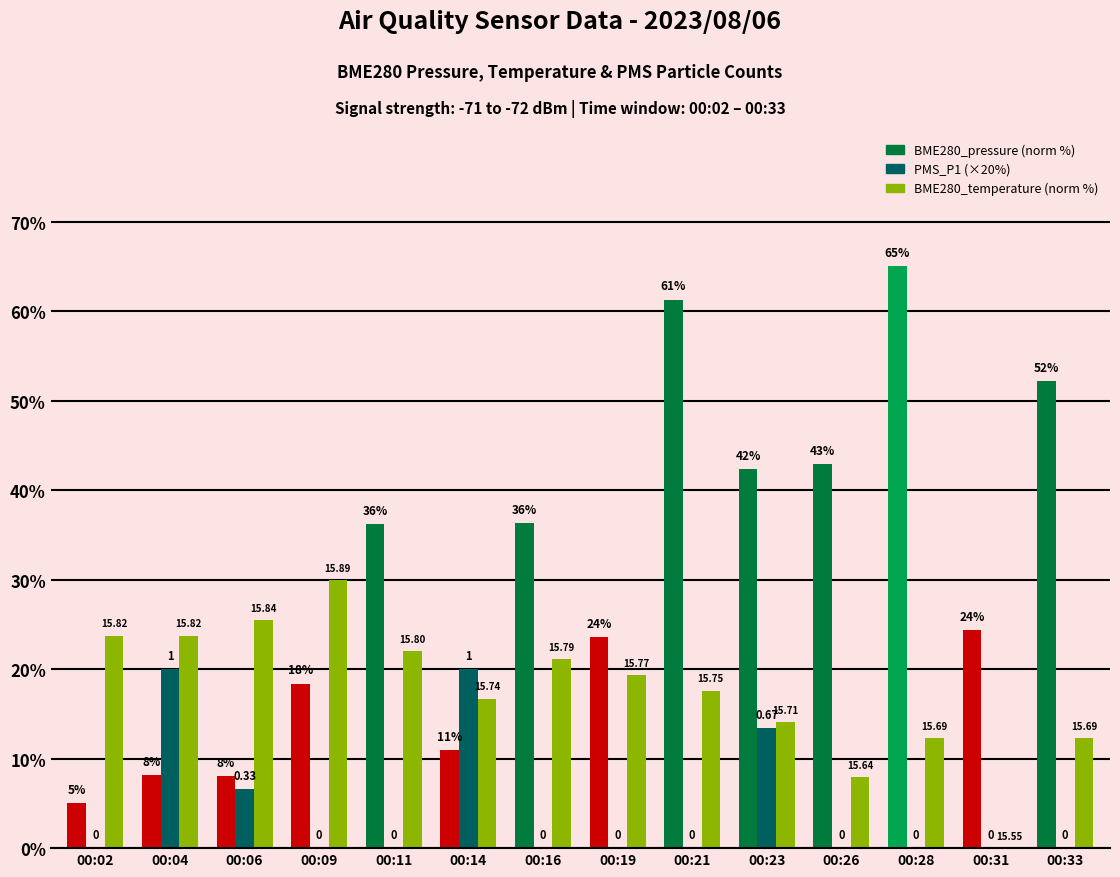

At which label is BME280_temperature (norm %) closest to 14?

00:23